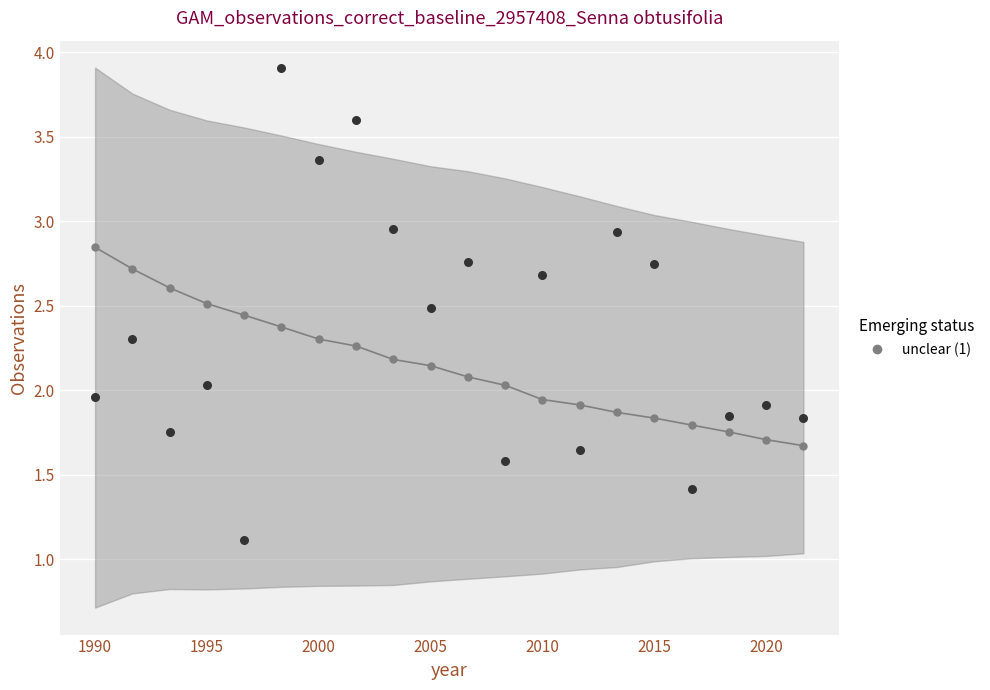

What is the range of X values (max minus min)?

19.0